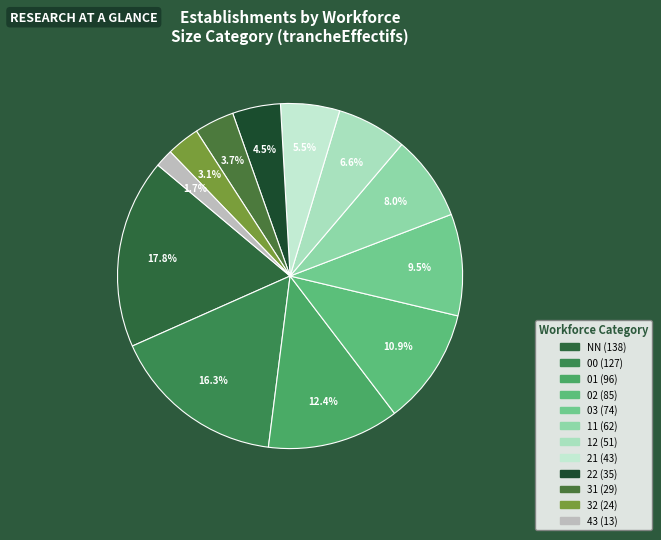

What portion of the pie excludes 32?

96.9%